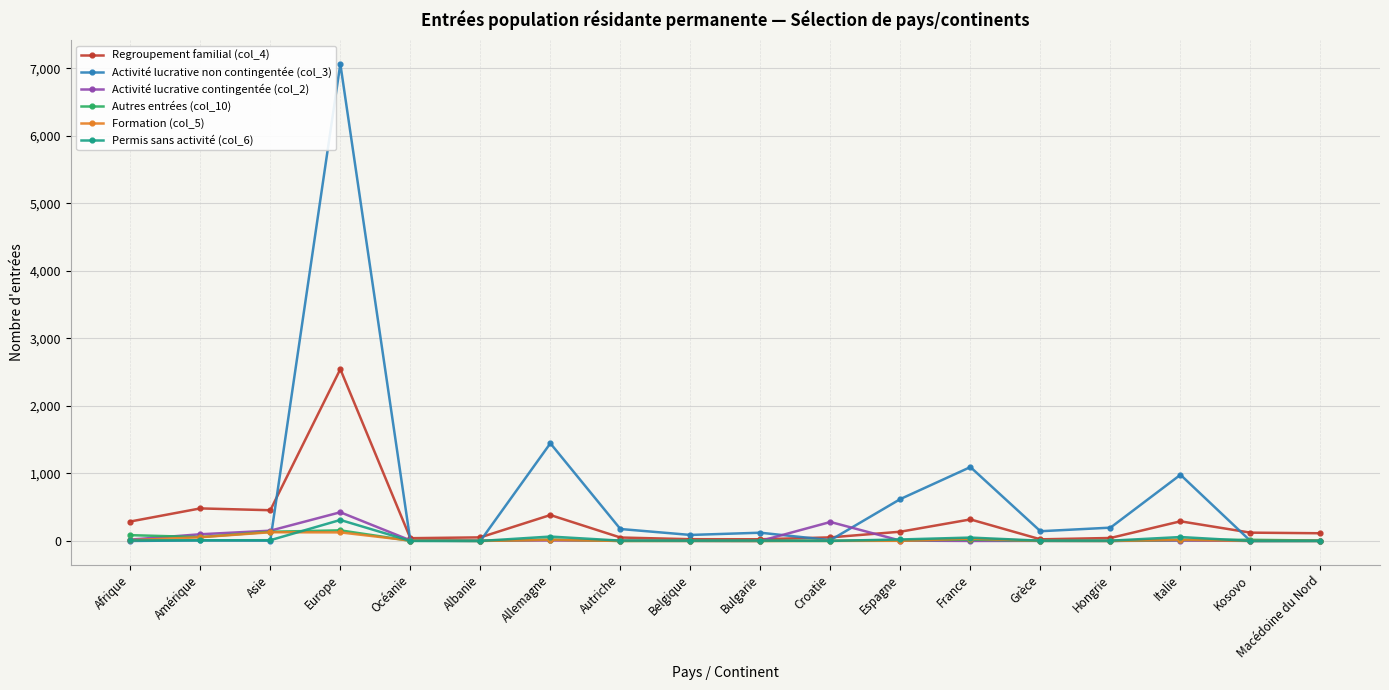

What is the highest value of the Formation (col_5) series?

129